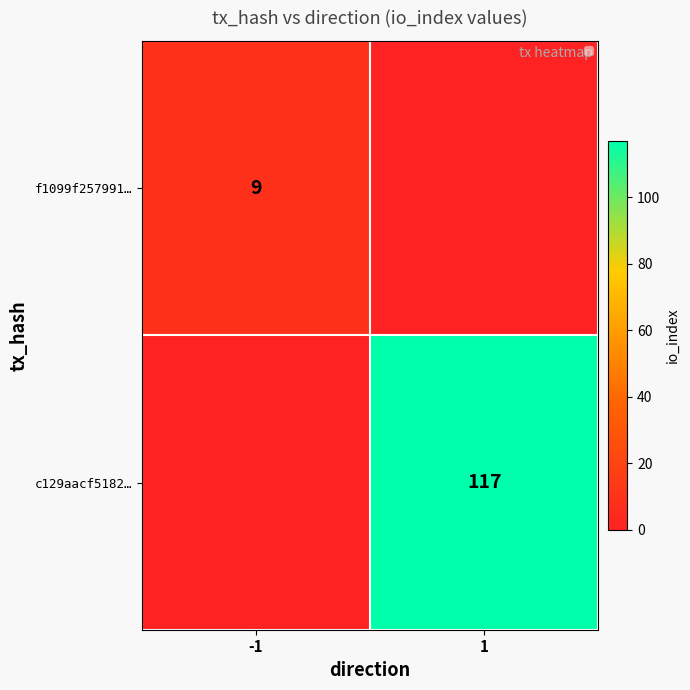

List the series in order of their overall mean, highest first.

c129aacf5182…, f1099f257991…